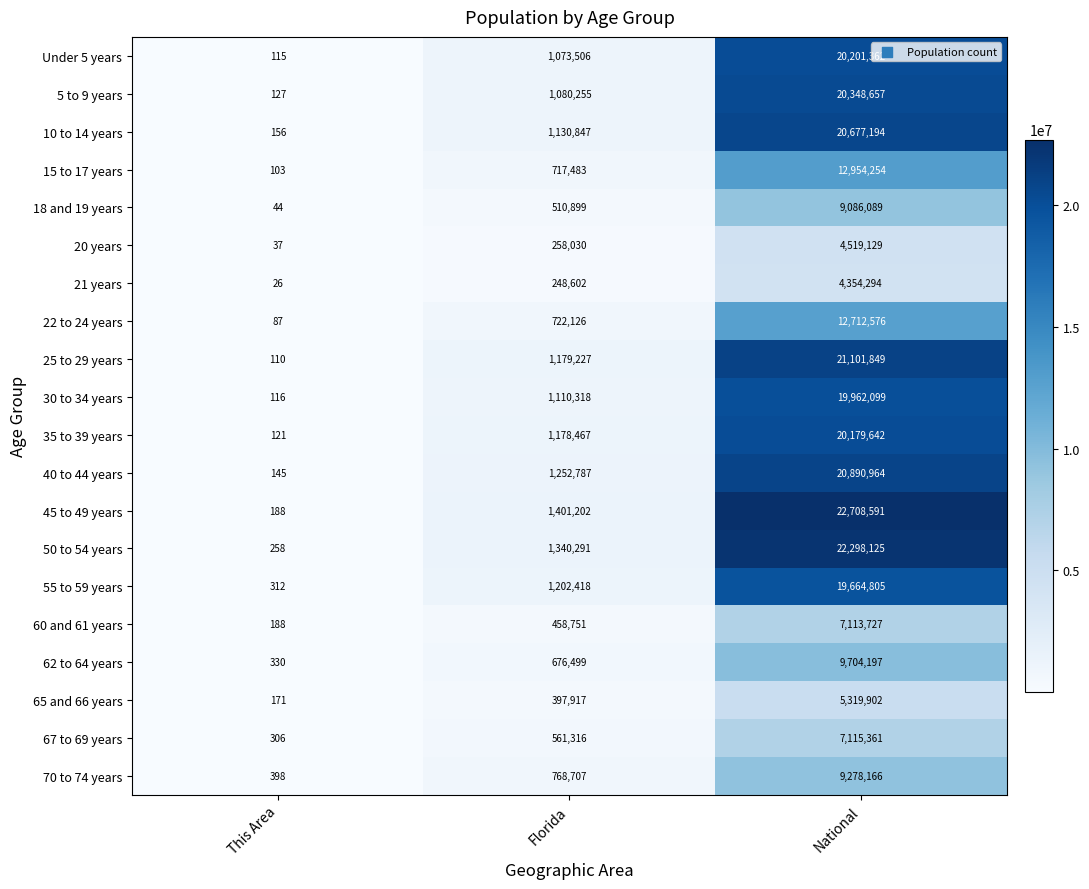

What is the total value across all series at Florida?

17269648